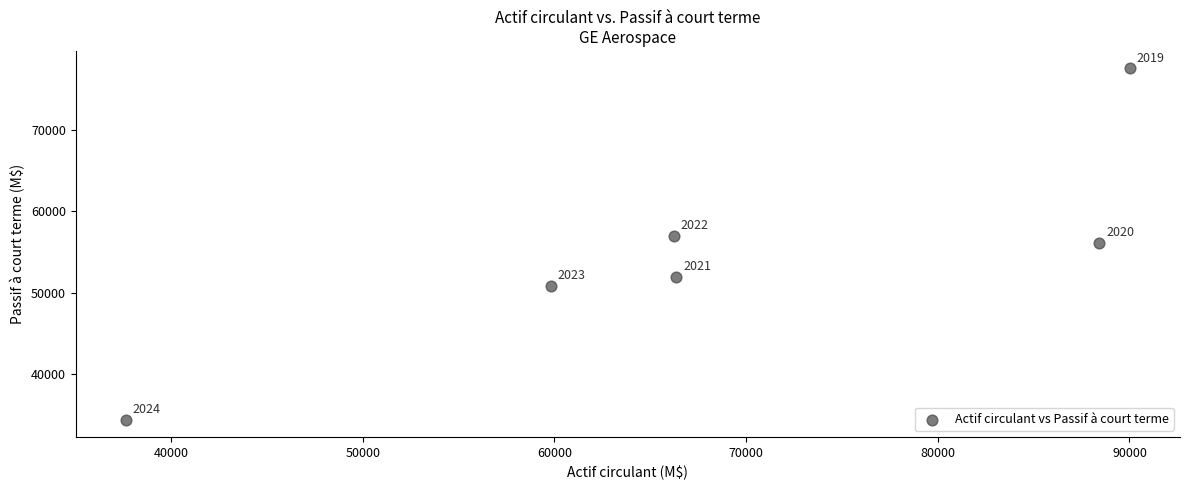

What is the average X value?

68074